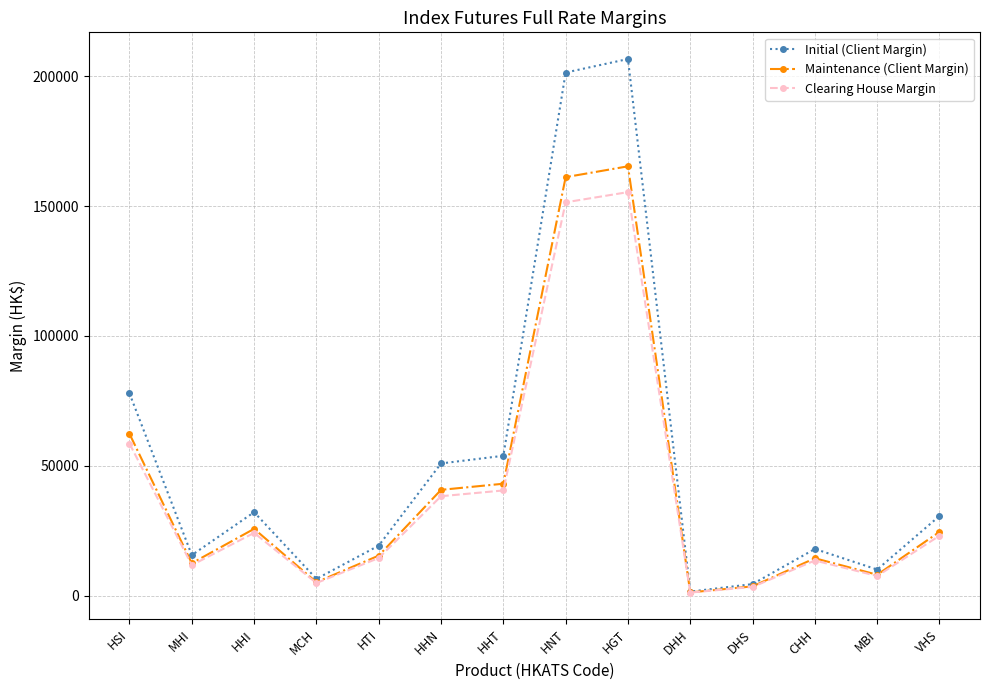

Which series has the widest spread of values?

Initial (Client Margin)